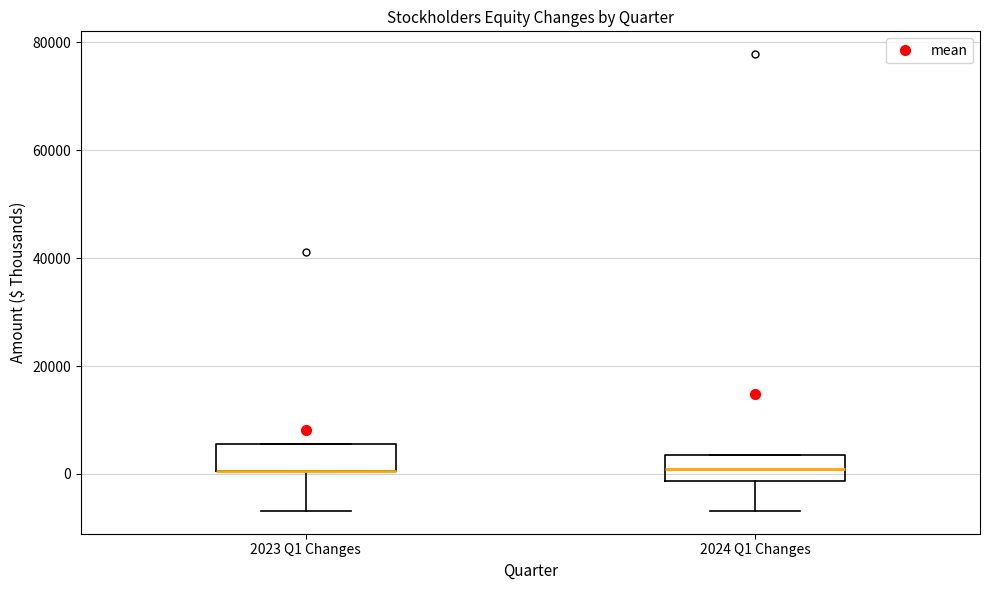

Where does the lower whisker of the box for 2024 Q1 Changes end on the y-axis? The values are not printed on the chart, so give them approximately, as read against the axis.

-6000